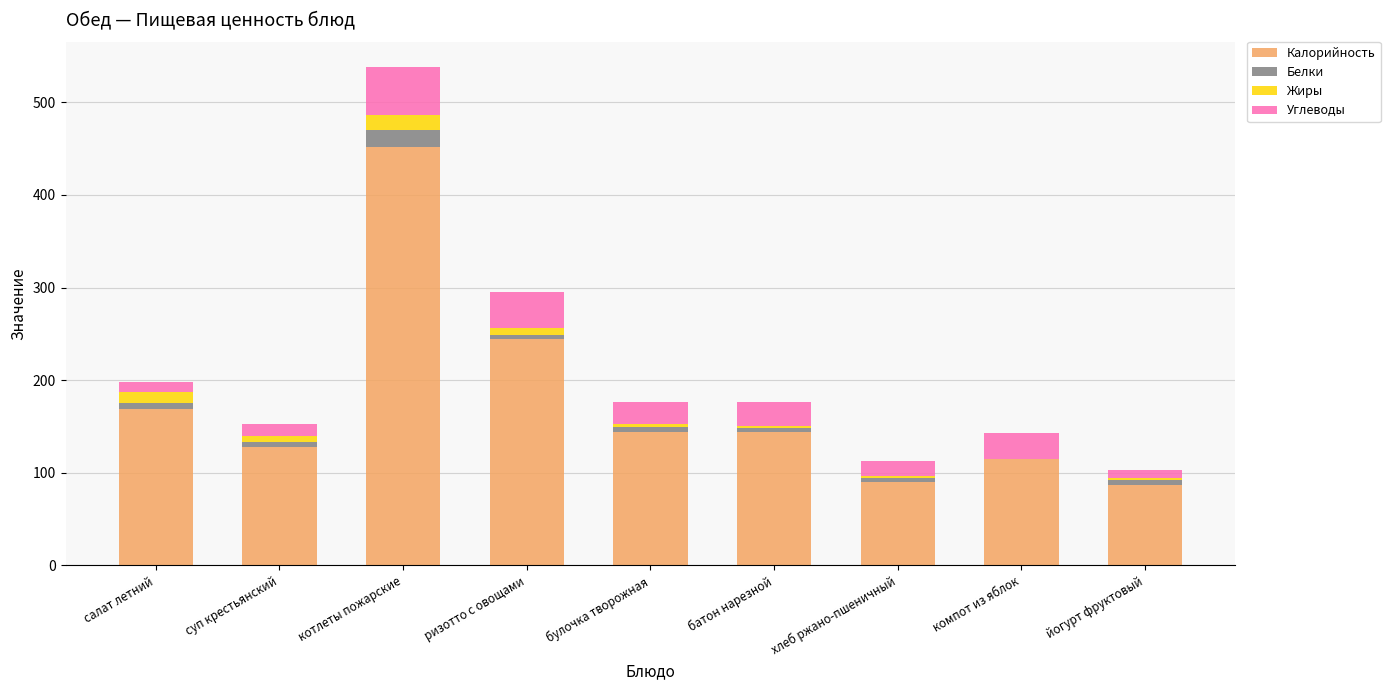

At which category is the sum across all series the highest?

котлеты пожарские